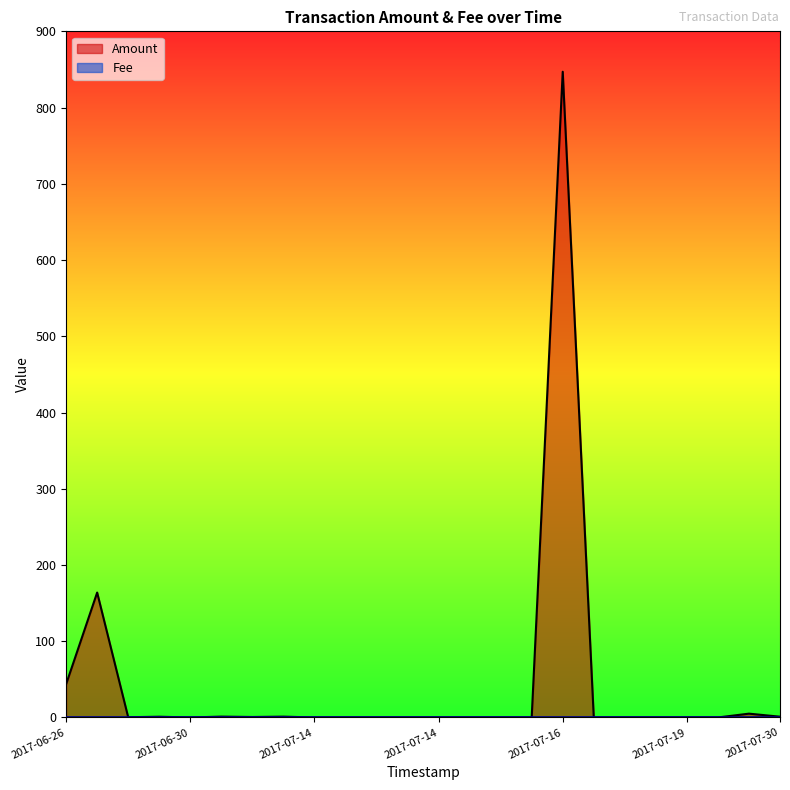

The value at 2017-07-14 18:57:42 is 0.0. True or false?

True